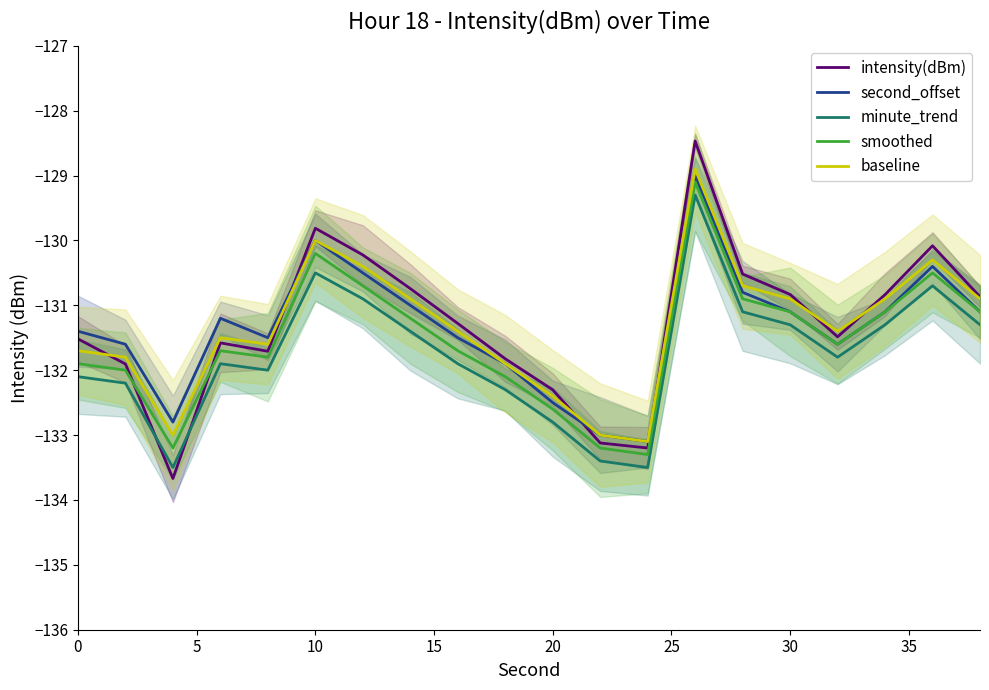

What is the total value across all series at 0?

-658.6